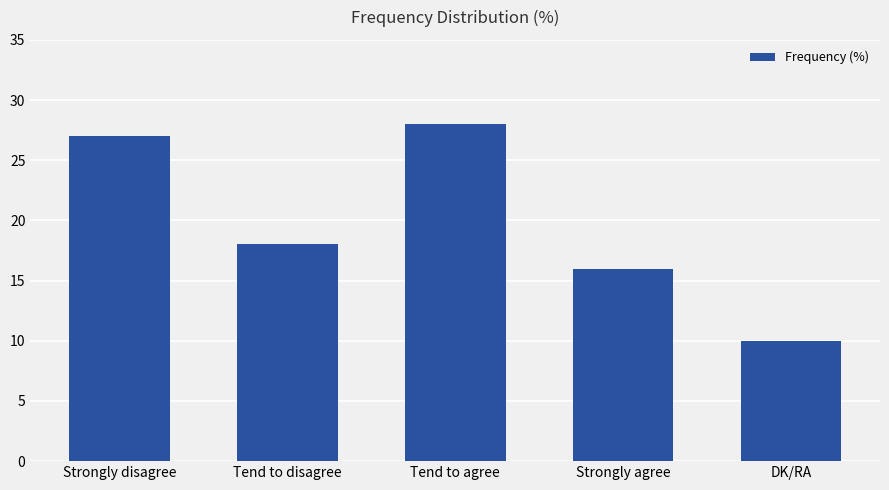

Reading left to right, transcribe all the data shown in this chart.

Strongly disagree=27	Tend to disagree=18	Tend to agree=28	Strongly agree=16	DK/RA=10